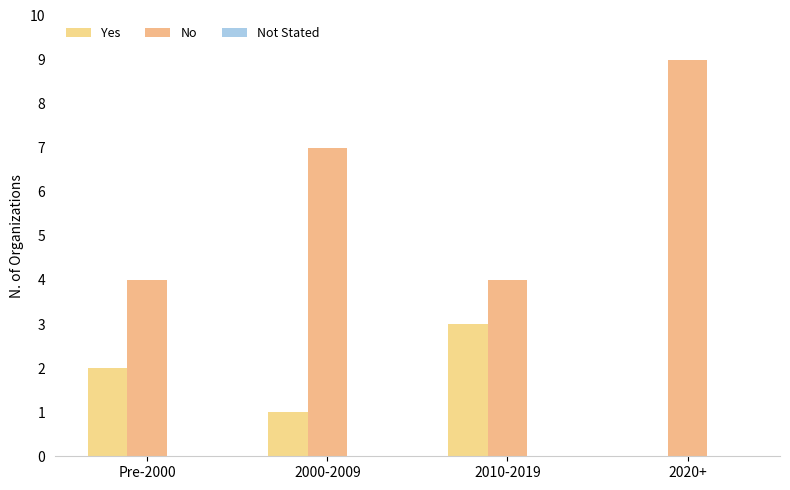

The No series shows 6 at 2010-2019. True or false?

False